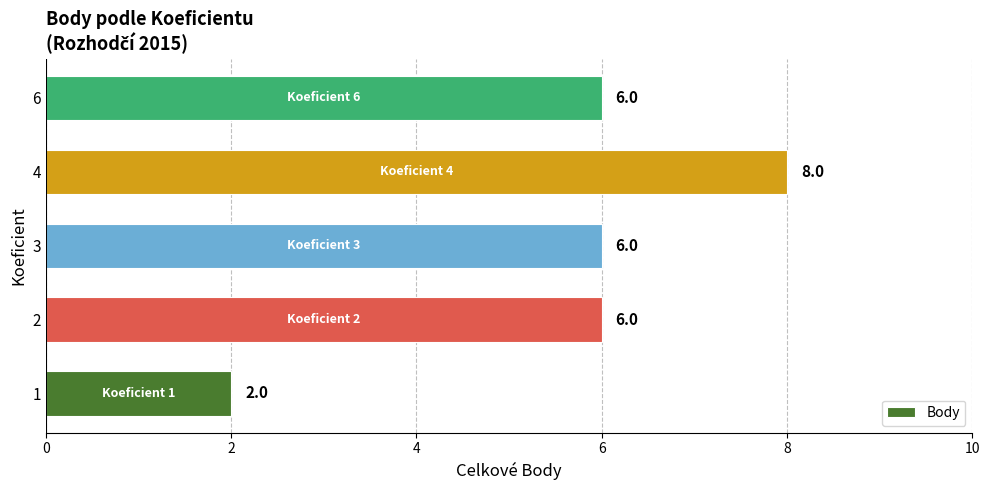

Approximately how many times larger is the value at 1 compared to 2?

0.3